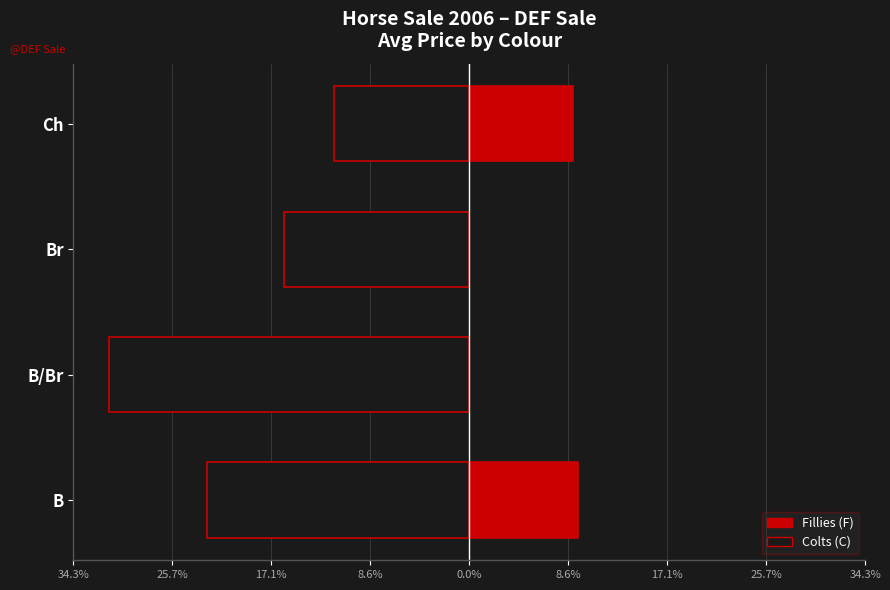

True or false: Fillies (F) has a value of 0.0 at B/Br.

True